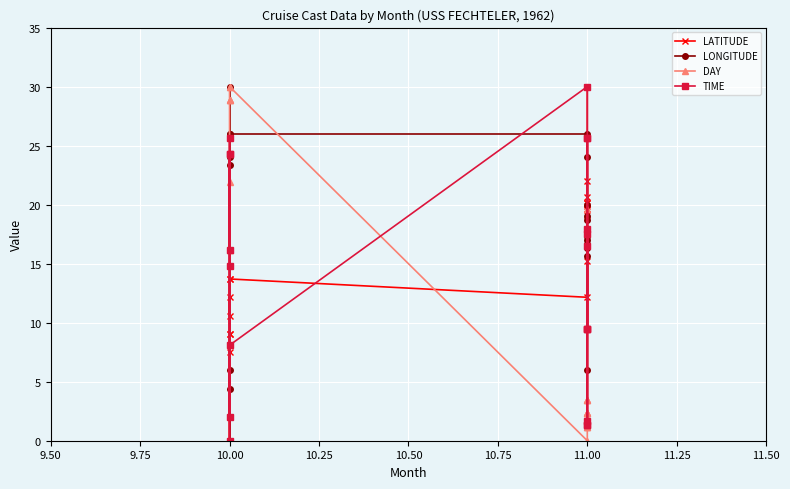

Reading left to right, list all the values displayed in this chart.

LATITUDE: 13.7	9.0	0.0	7.5	9.0	12.2	10.6	13.7	12.2	19.6	15.3	22.0	20.2	19.6	20.2	20.7	19.9	19.6	19.1	30.0
LONGITUDE: 6.0	0.0	4.3	24.0	30.0	23.3	26.0	26.0	26.0	24.0	20.0	16.7	17.0	17.3	18.7	17.3	16.3	19.0	15.7	6.0
DAY: 16.2	16.2	21.9	28.8	28.8	28.8	30.0	30.0	0.0	1.2	1.2	1.2	2.3	2.3	2.3	2.3	3.5	3.5	3.5	19.6
TIME: 16.2	24.3	24.3	2.0	14.8	25.6	0.0	8.1	30.0	9.4	17.5	25.6	1.3	9.4	16.5	25.6	1.3	9.4	18.0	1.7